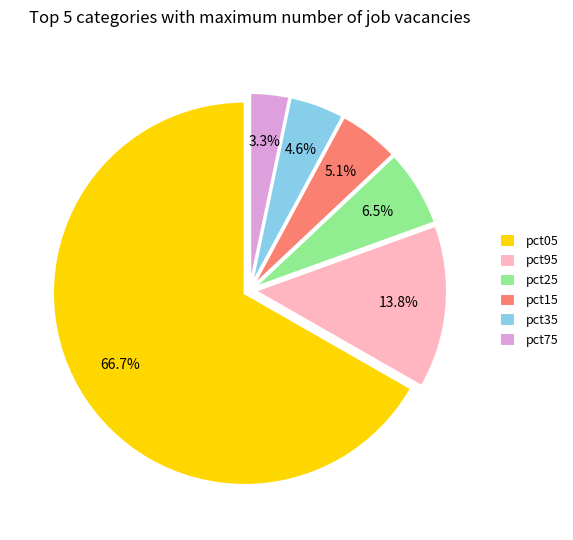

The pct95 slice represents 19% of the pie. True or false?

False